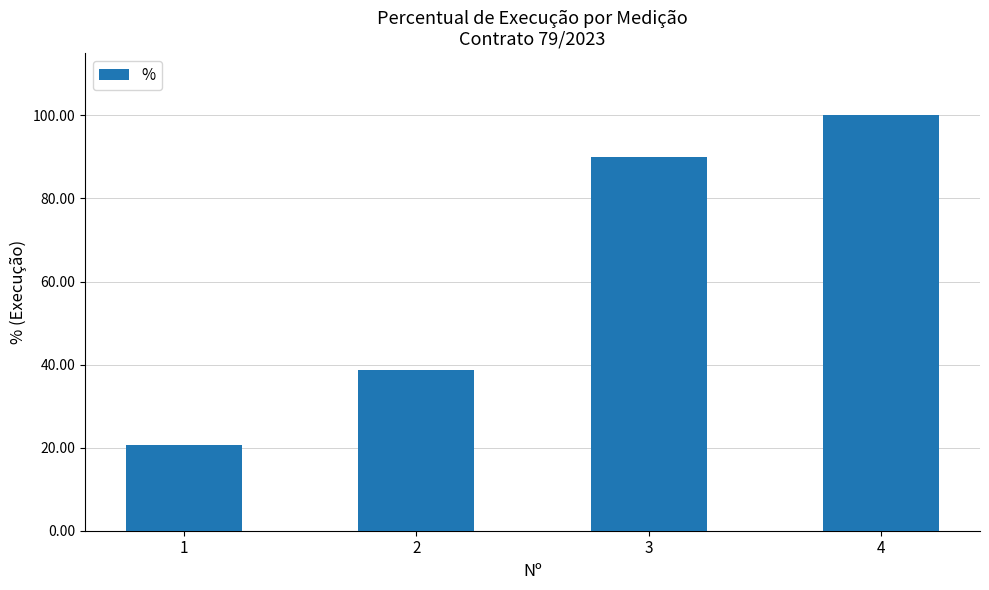

Reading left to right, what are all the values shown in this chart?

1=20.7	2=38.6	3=90.0	4=100.0